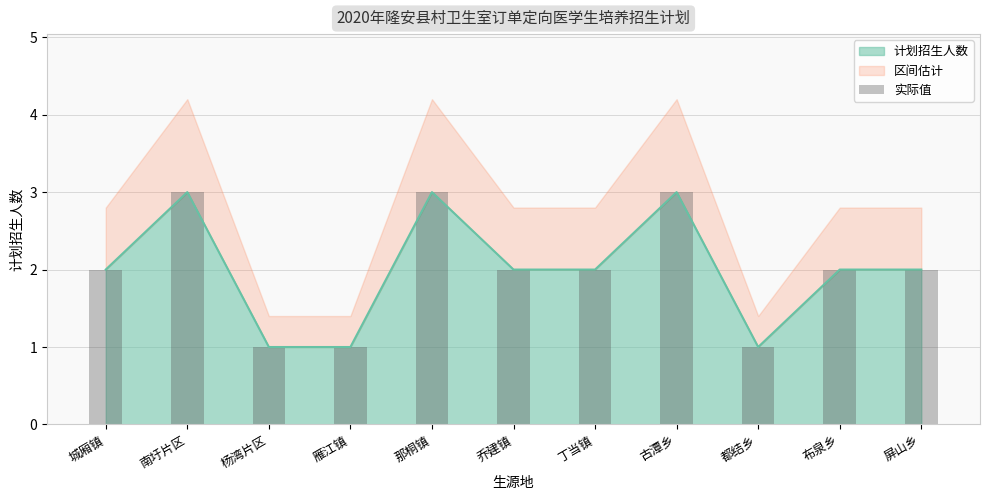

The value at 城厢镇 is 2. True or false?

True